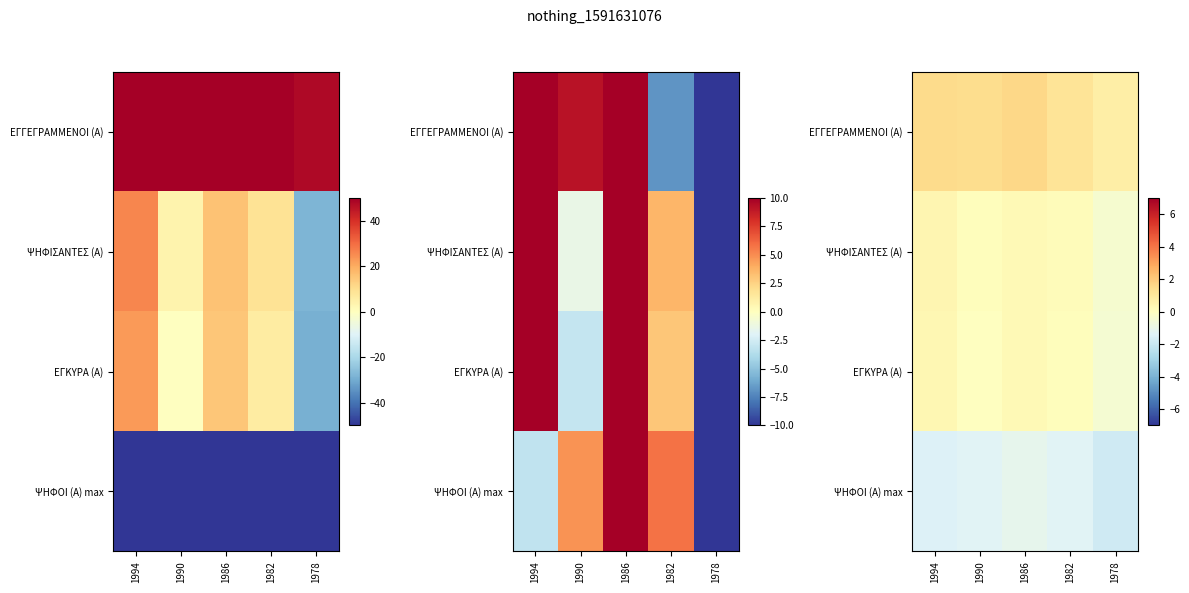

Rank the series at 1982 from lowest to highest value.

ΨΗΦΟΙ (Α) max, ΕΓΚΥΡΑ (Α), ΨΗΦΙΣΑΝΤΕΣ (Α), ΕΓΓΕΓΡΑΜΜΕΝΟΙ (Α)